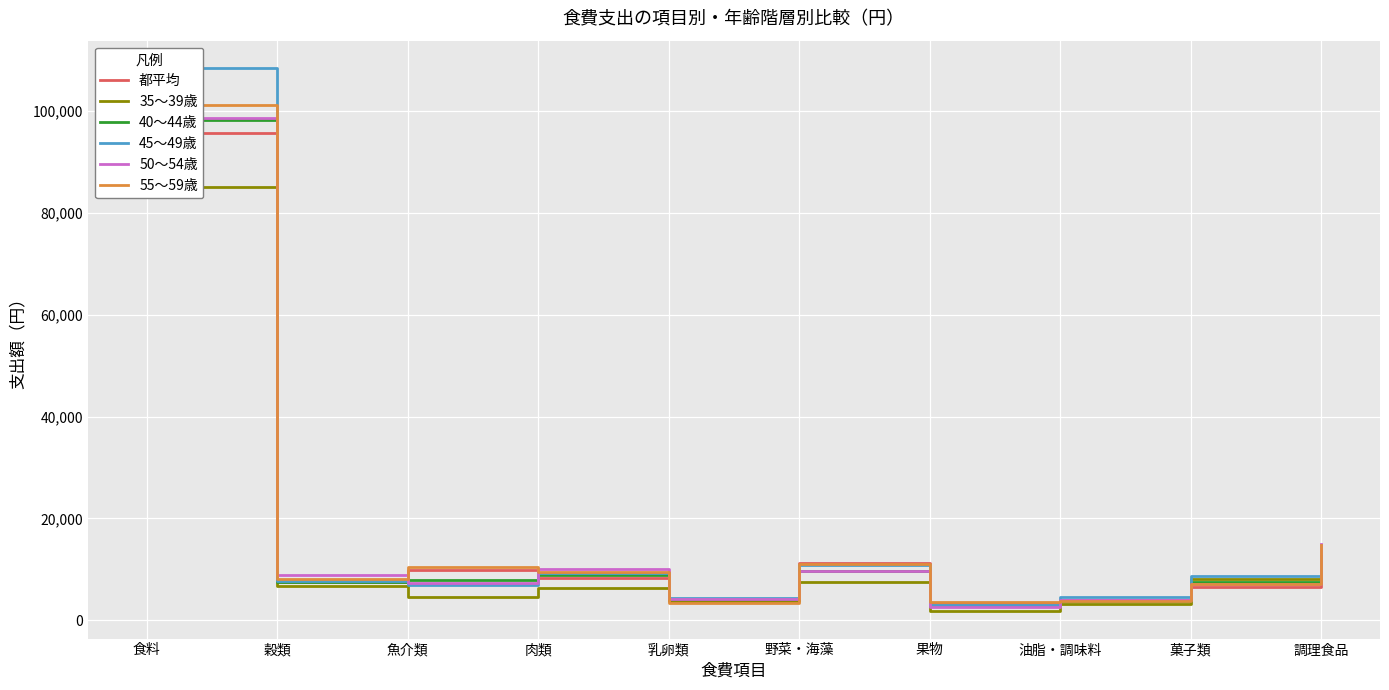

Between which two adjacent categories do 55〜59歳 and 40〜44歳 first intersect?

肉類 and 乳卵類